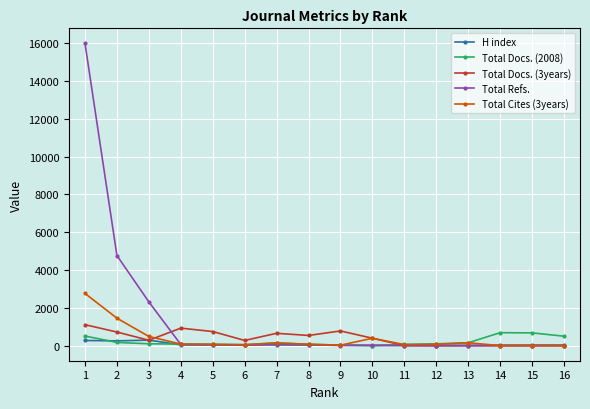

How many categories are shown in the chart?

16